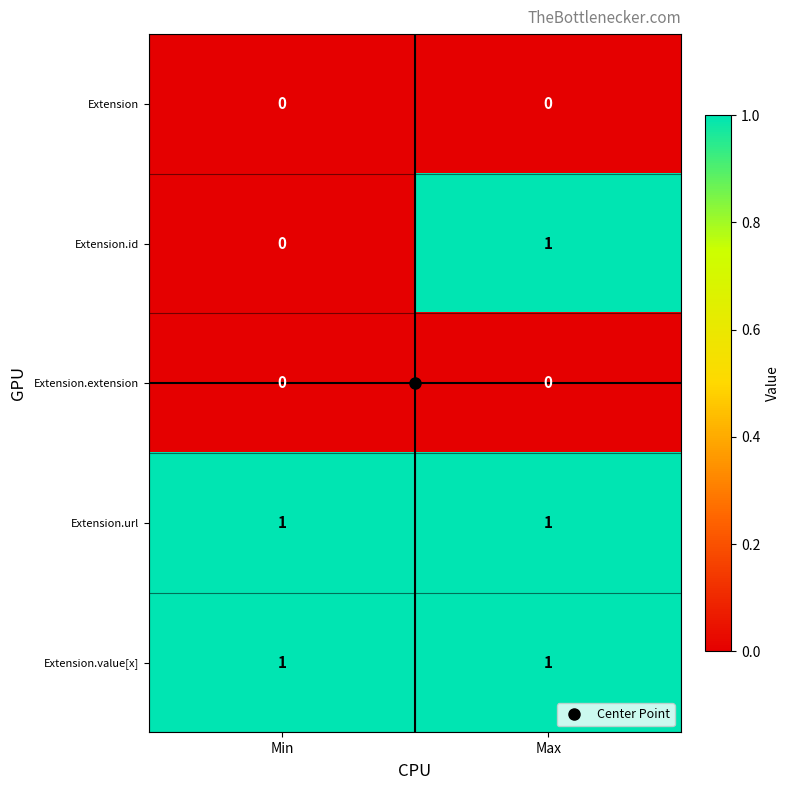

At which label does Extension.id reach its minimum?

Min